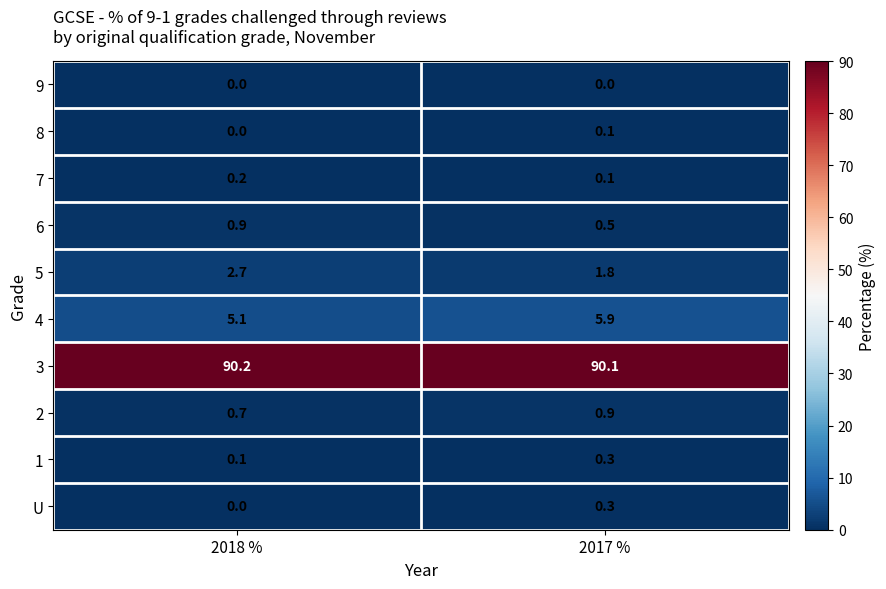

What is the average value of the 4 series?

5.5